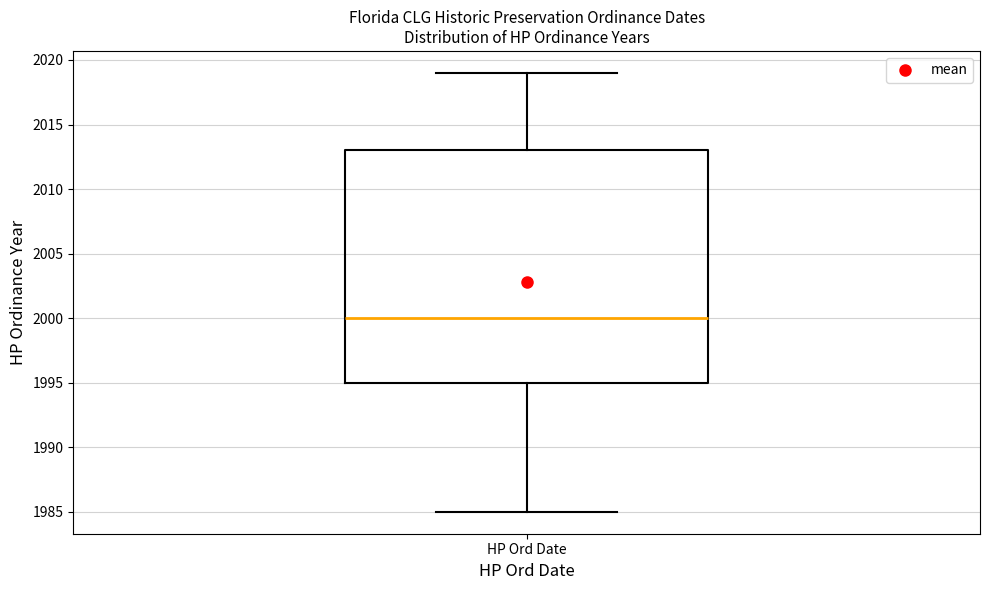

Where does the median line of the box for HP Ord Date sit on the y-axis? The values are not printed on the chart, so give them approximately, as read against the axis.

2000